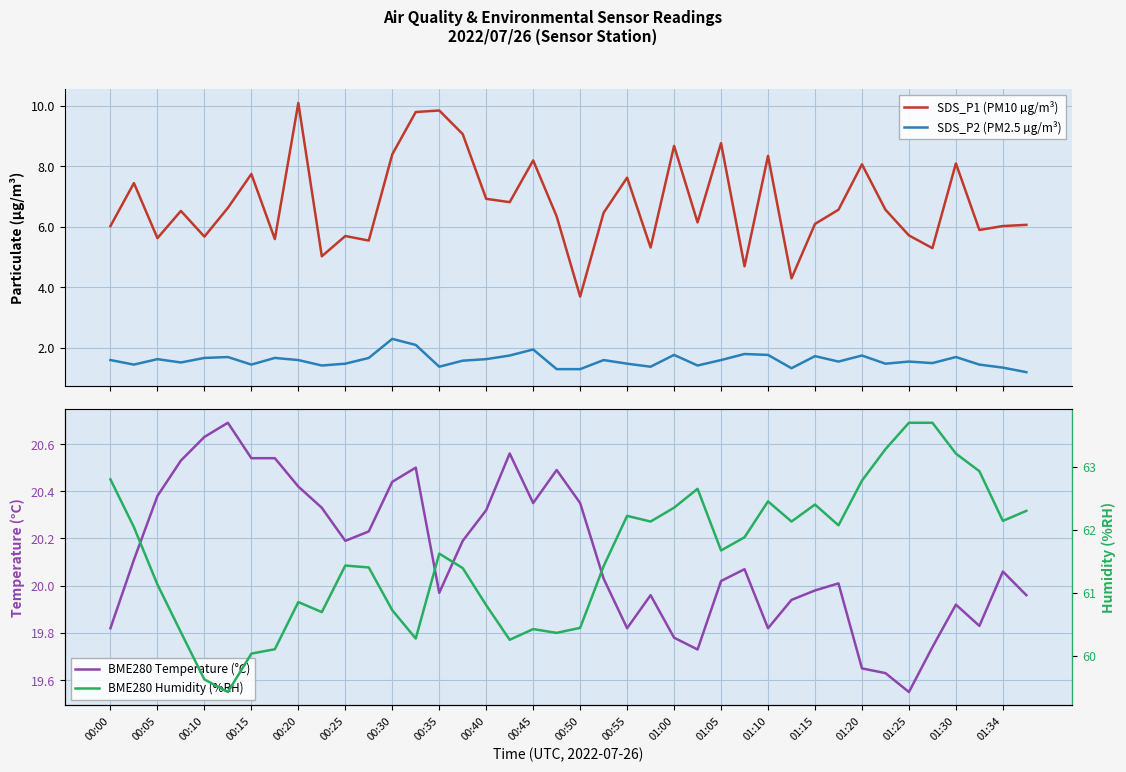

What is the sum of all BME280 Temperature (°C) values?

805.1